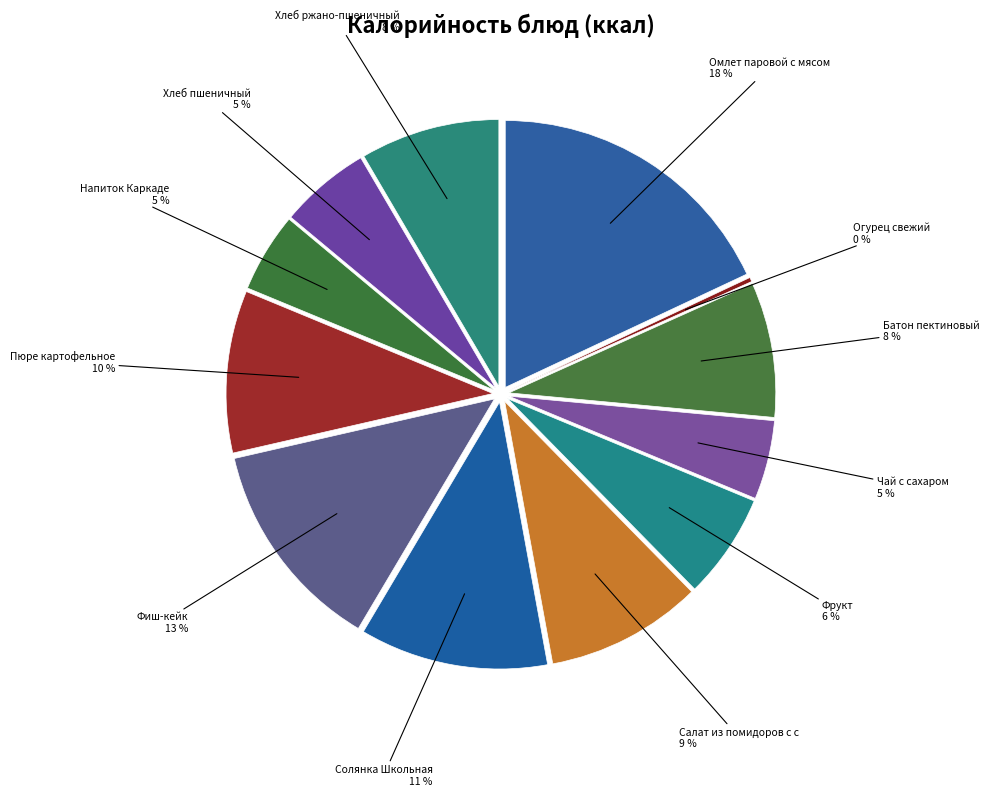

What is the smallest slice in the pie chart?

Огурец свежий